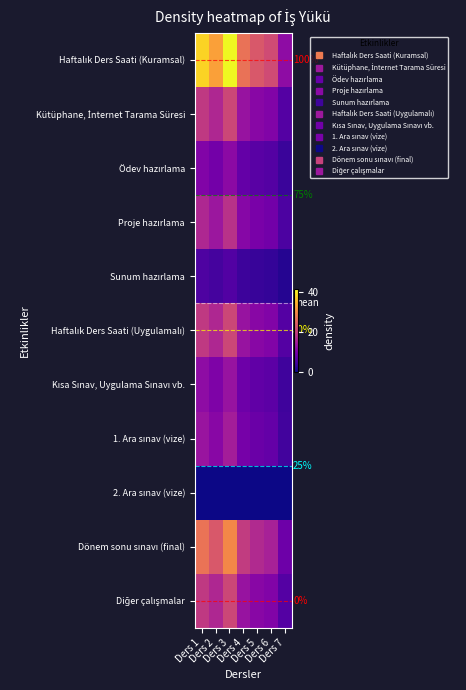

Is it true that Haftalık Ders Saati (Uygulamalı) equals 16.3 at Ders 2?

True